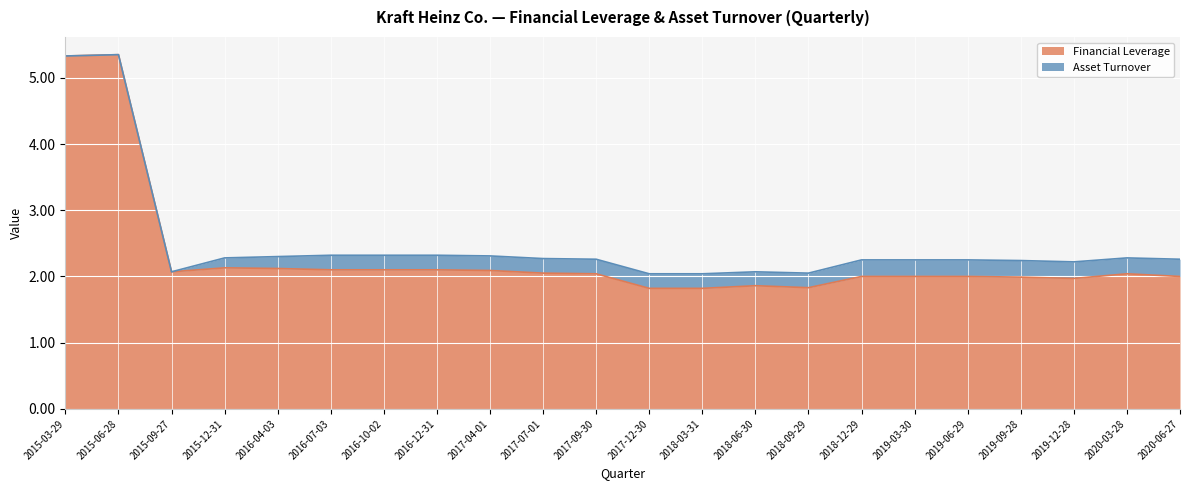

What is the difference between the maximum and minimum values in the Financial Leverage series?

3.5